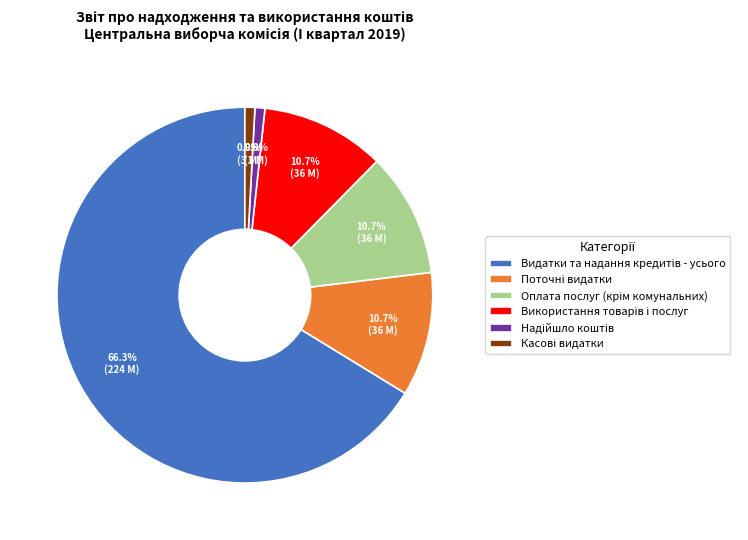

Is there any slice that represents more than half of the pie?

Yes